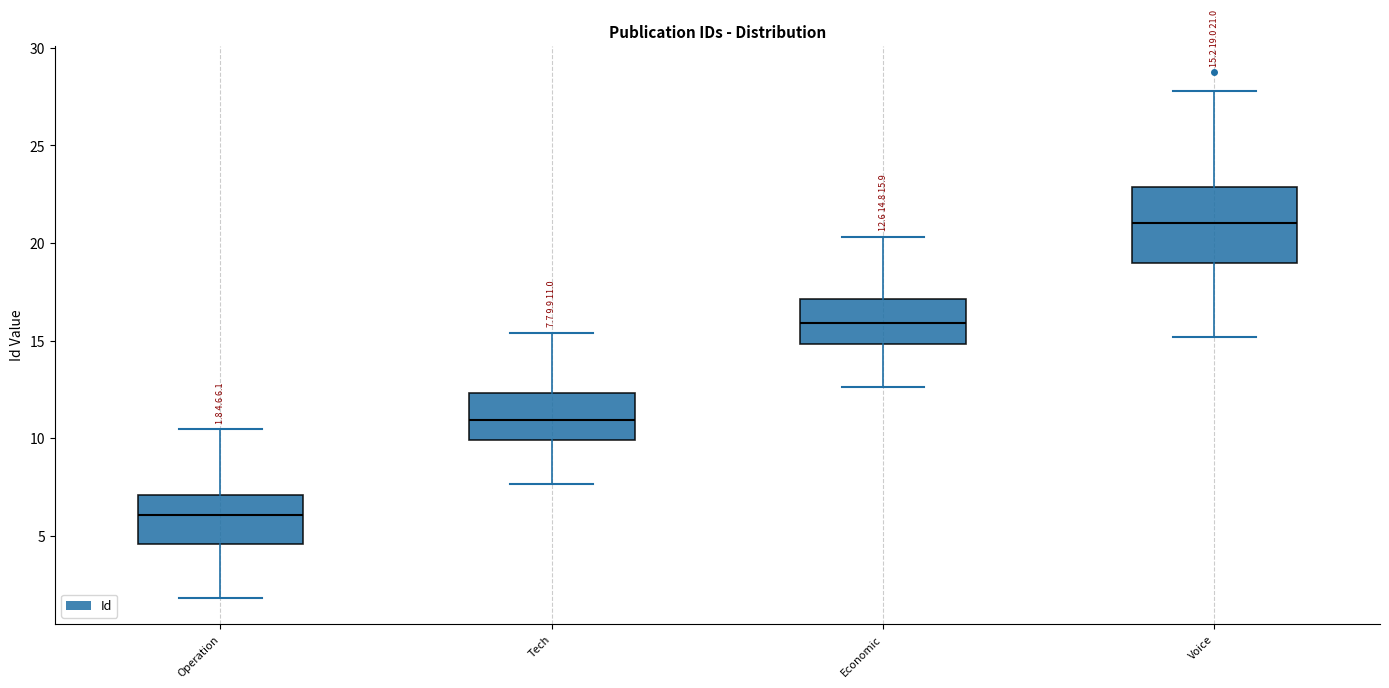

Which box has the highest median line?

Voice